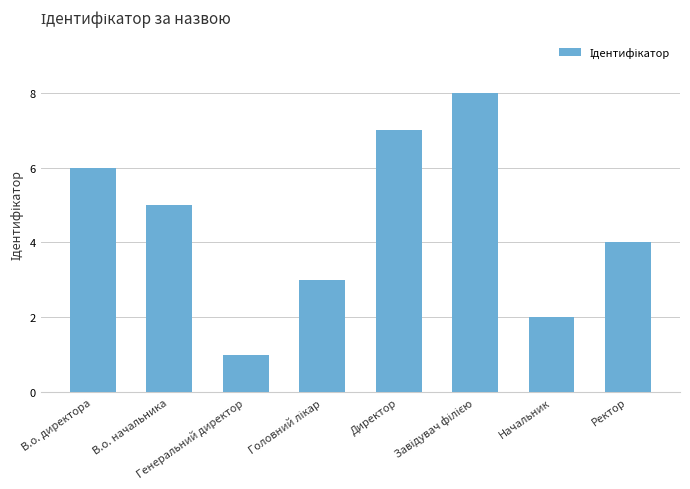

How many bars are there in total?

8